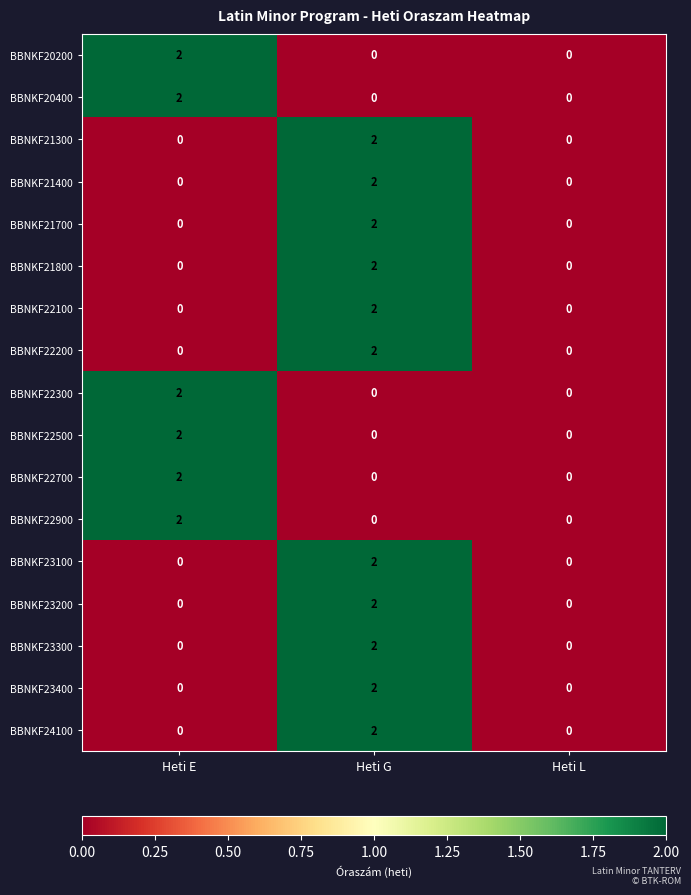

True or false: BBNKF21800 has a value of 0 at Heti E.

True